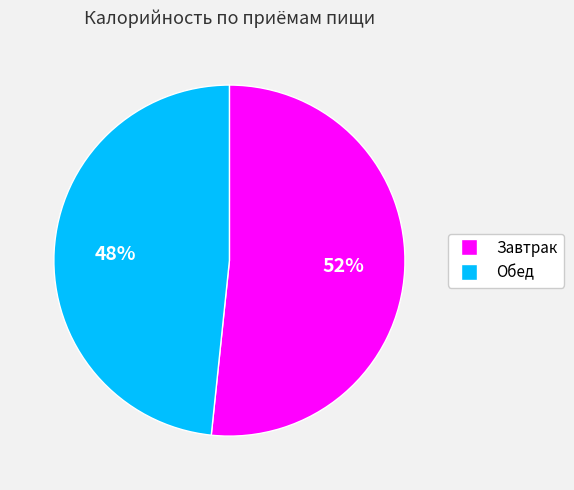

Approximately how many times larger is the value at Завтрак compared to Обед?

1.1